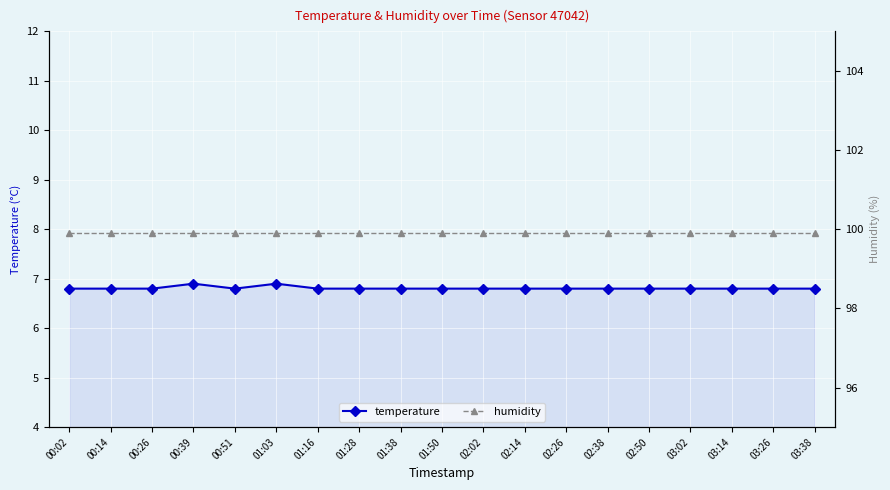

Reading right to left, what are all the values shown in this chart?

temperature: 03:38=6.8	03:26=6.8	03:14=6.8	03:02=6.8	02:50=6.8	02:38=6.8	02:26=6.8	02:14=6.8	02:02=6.8	01:50=6.8	01:38=6.8	01:28=6.8	01:16=6.8	01:03=6.9	00:51=6.8	00:39=6.9	00:26=6.8	00:14=6.8	00:02=6.8
humidity: 03:38=99.9	03:26=99.9	03:14=99.9	03:02=99.9	02:50=99.9	02:38=99.9	02:26=99.9	02:14=99.9	02:02=99.9	01:50=99.9	01:38=99.9	01:28=99.9	01:16=99.9	01:03=99.9	00:51=99.9	00:39=99.9	00:26=99.9	00:14=99.9	00:02=99.9